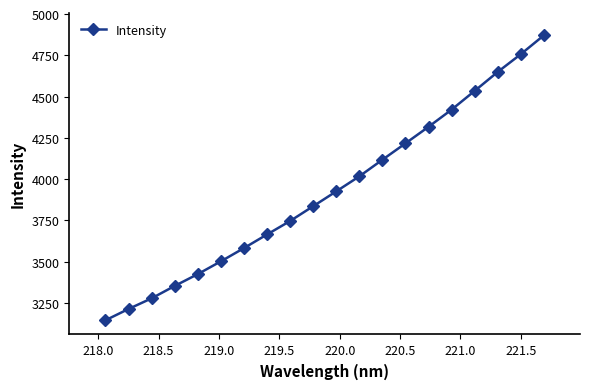

What is the smallest value displayed?

3145.2